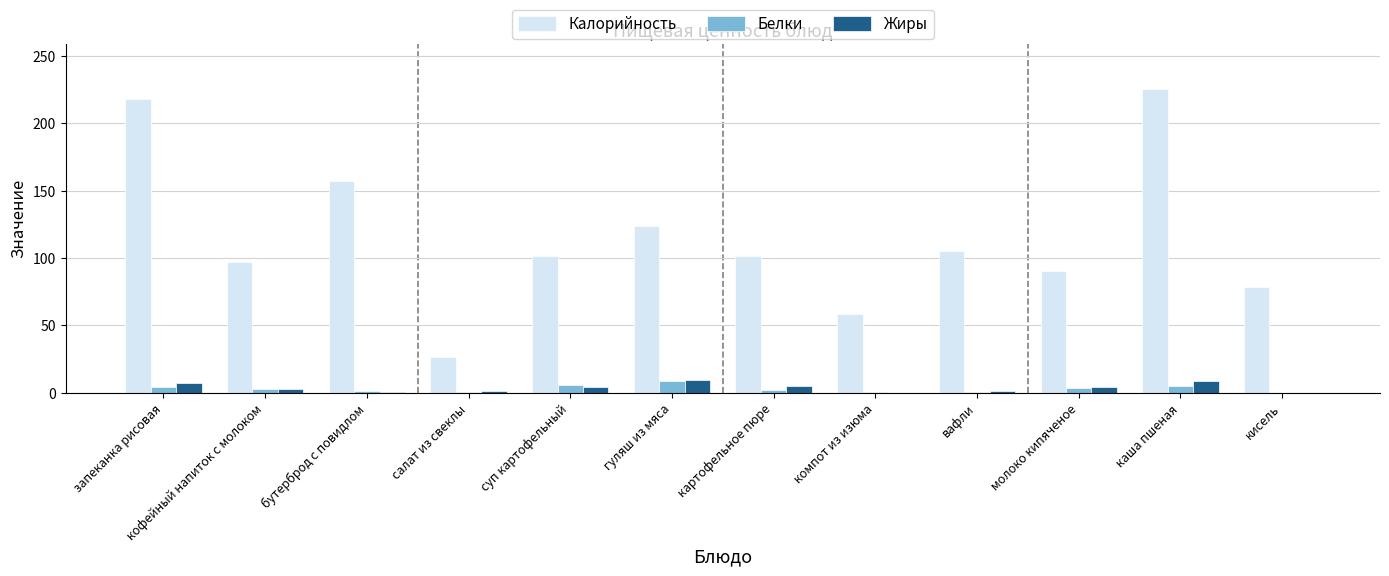

At which category does the chart reach its peak across all series?

каша пшеная